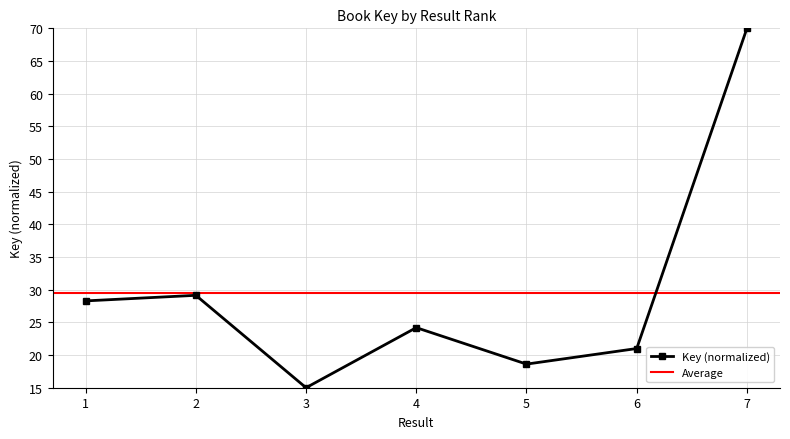

What is the greatest value displayed?

70.0